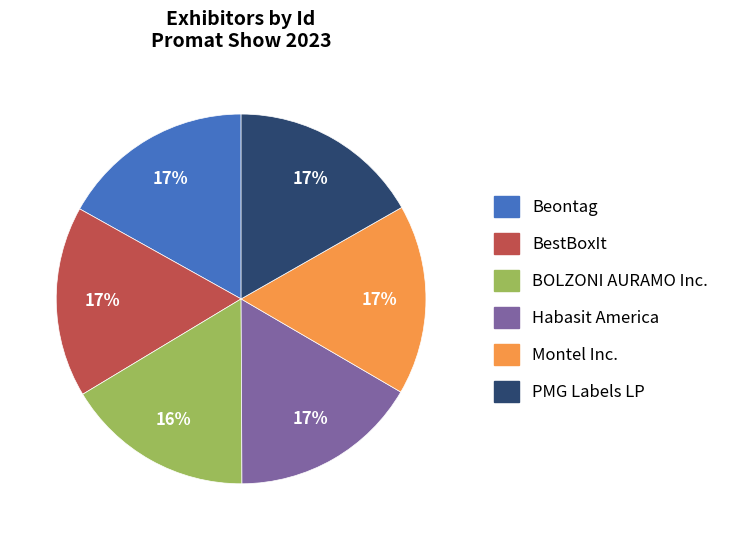

To the nearest percent, what portion does Habasit America represent?

17%